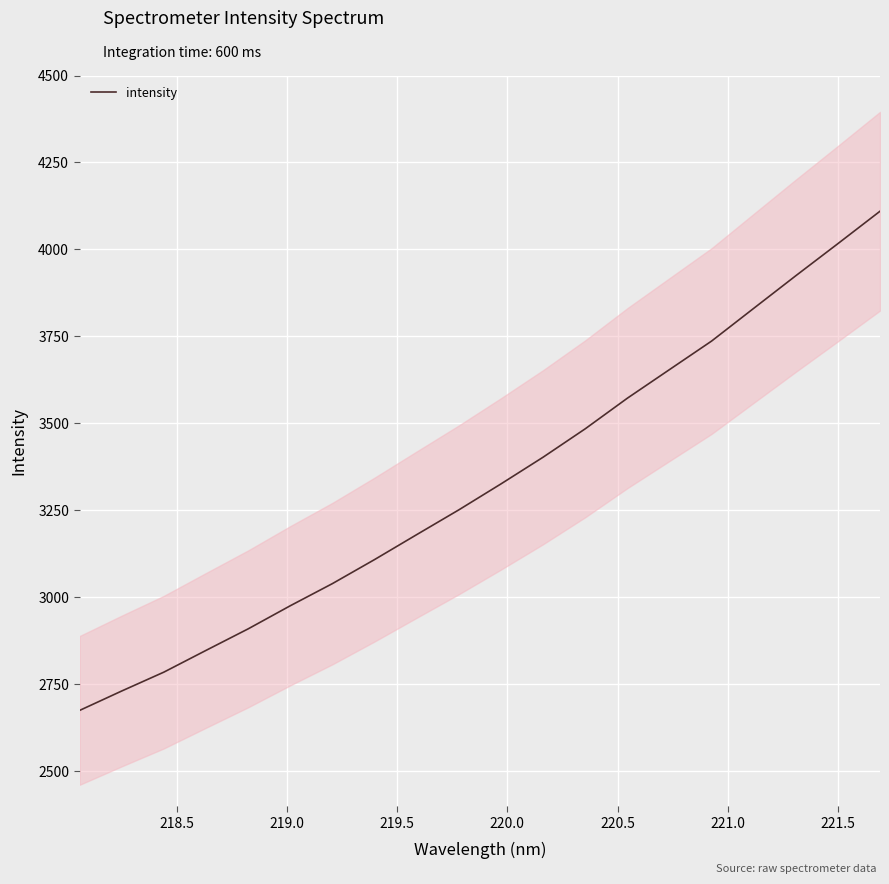

What is the minimum value for intensity?

2675.3